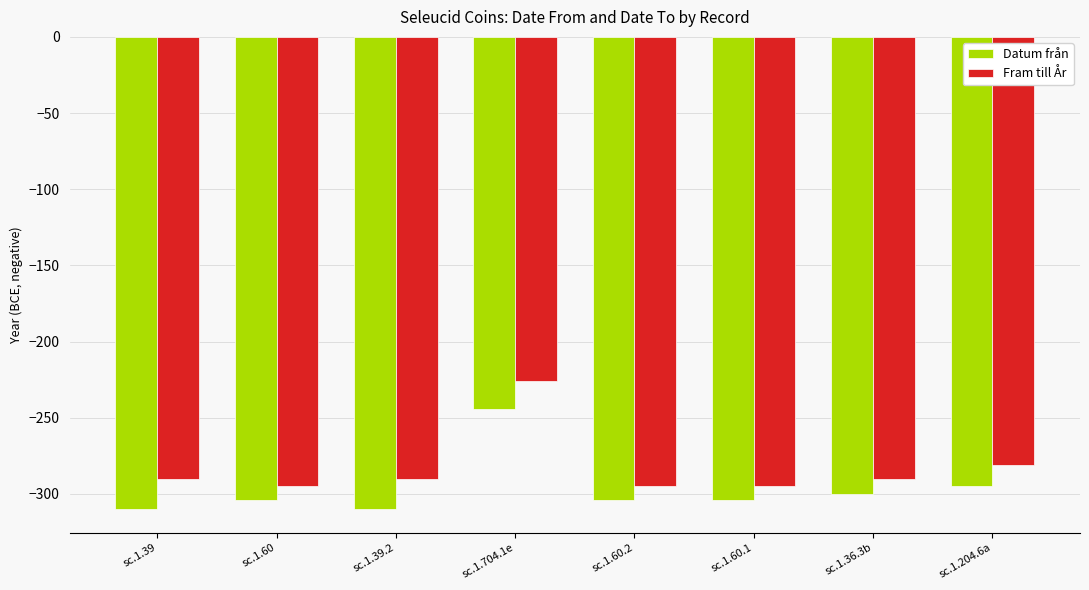

At which label is Datum från closest to -277?

sc.1.204.6a